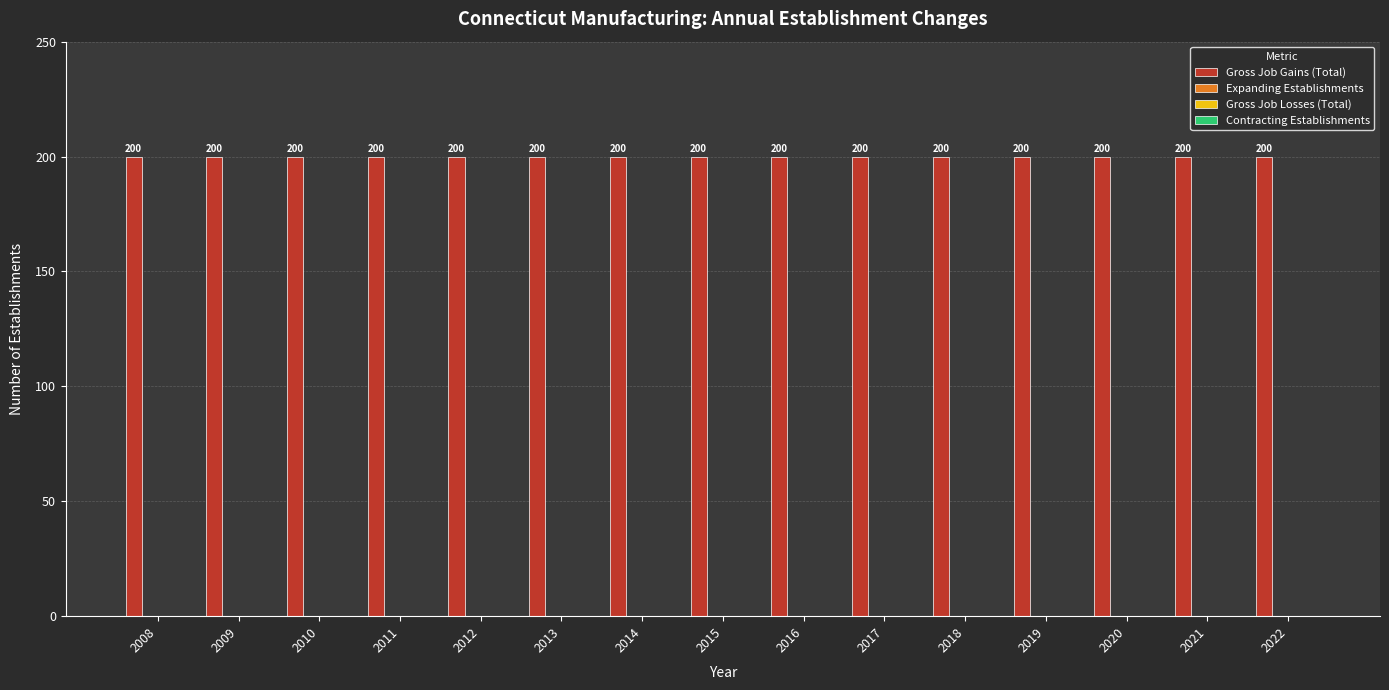

Are the bars horizontal?

No